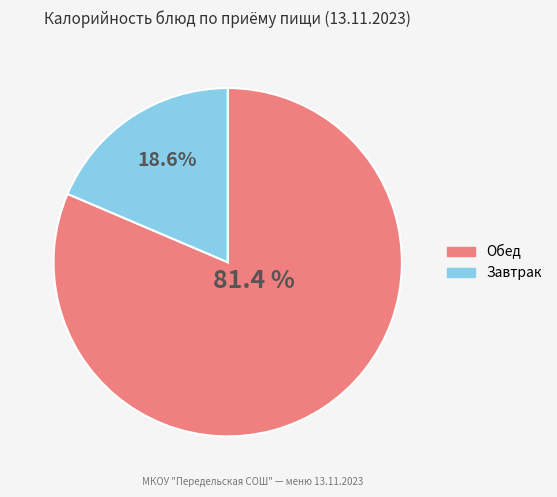

Count the number of slices in the pie.

2